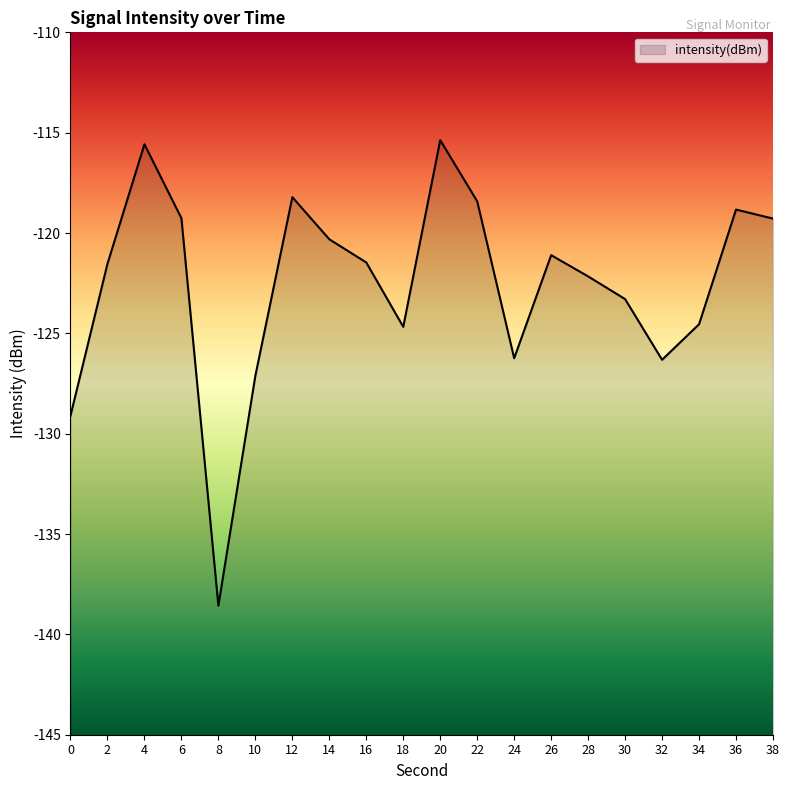

True or false: there are more than 1 points higher than both neighbors.

True